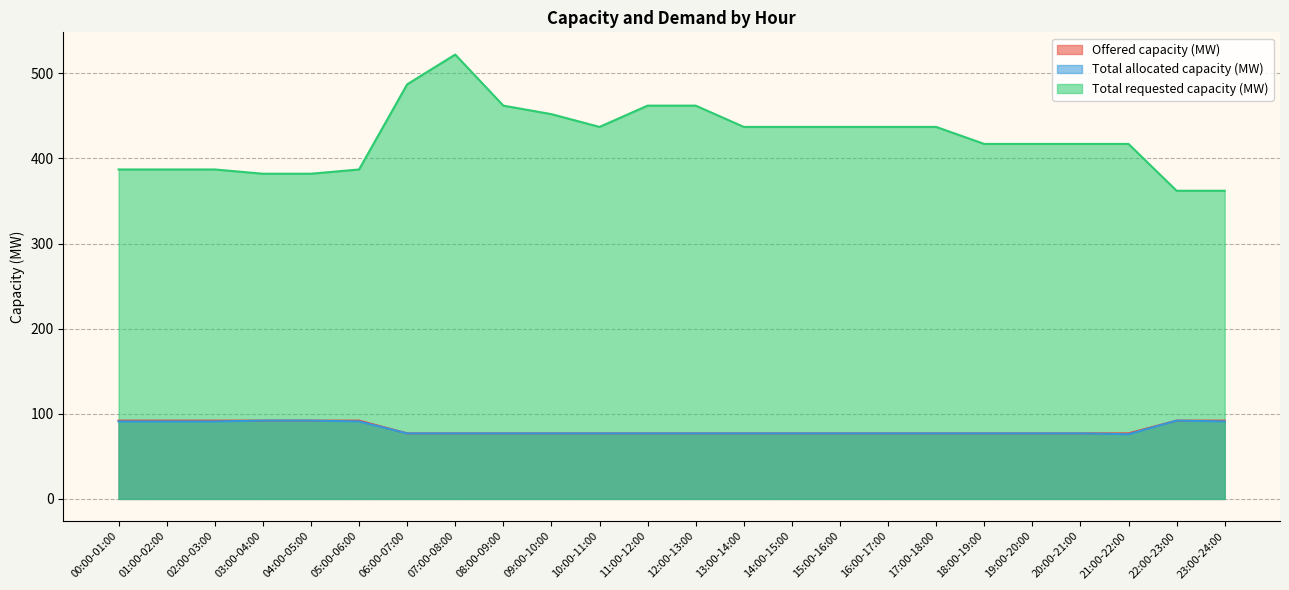

What is the value of the Total requested capacity (MW) point at the 10th from the left?

452